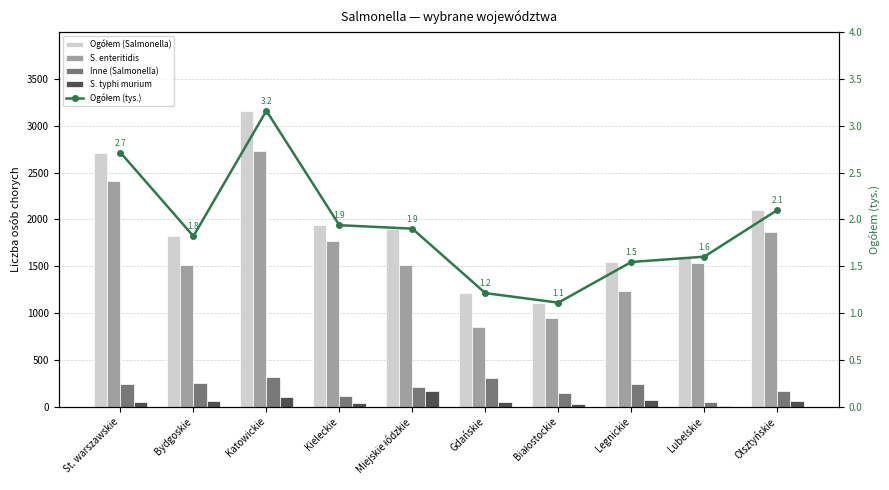

What is the sum of the Inne (Salmonella) values at Olsztyńskie and Gdańskie?

482.0